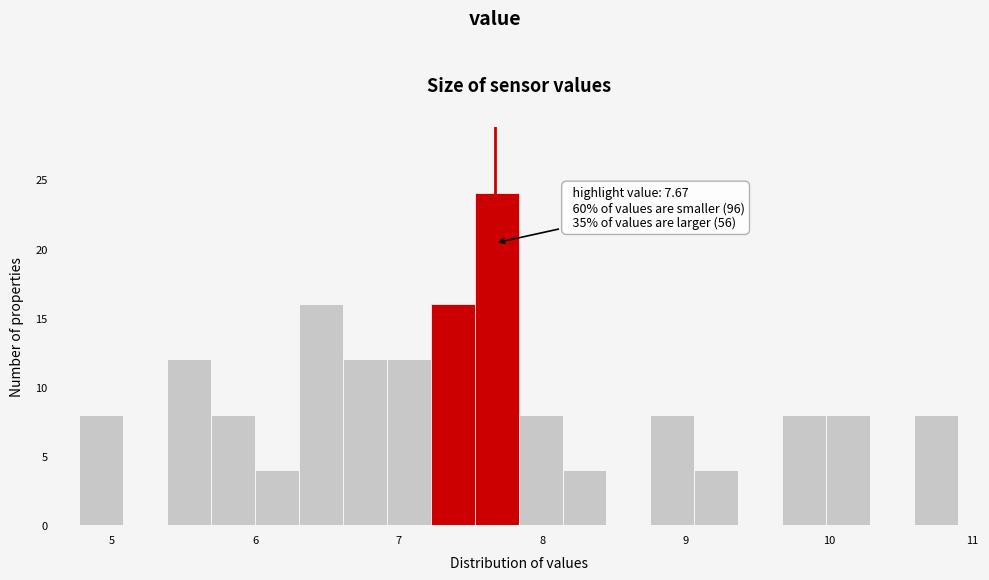

Around what value on the x-axis is the tallest bar? Give the approximate position of its centre, as read against the axis.

7.7